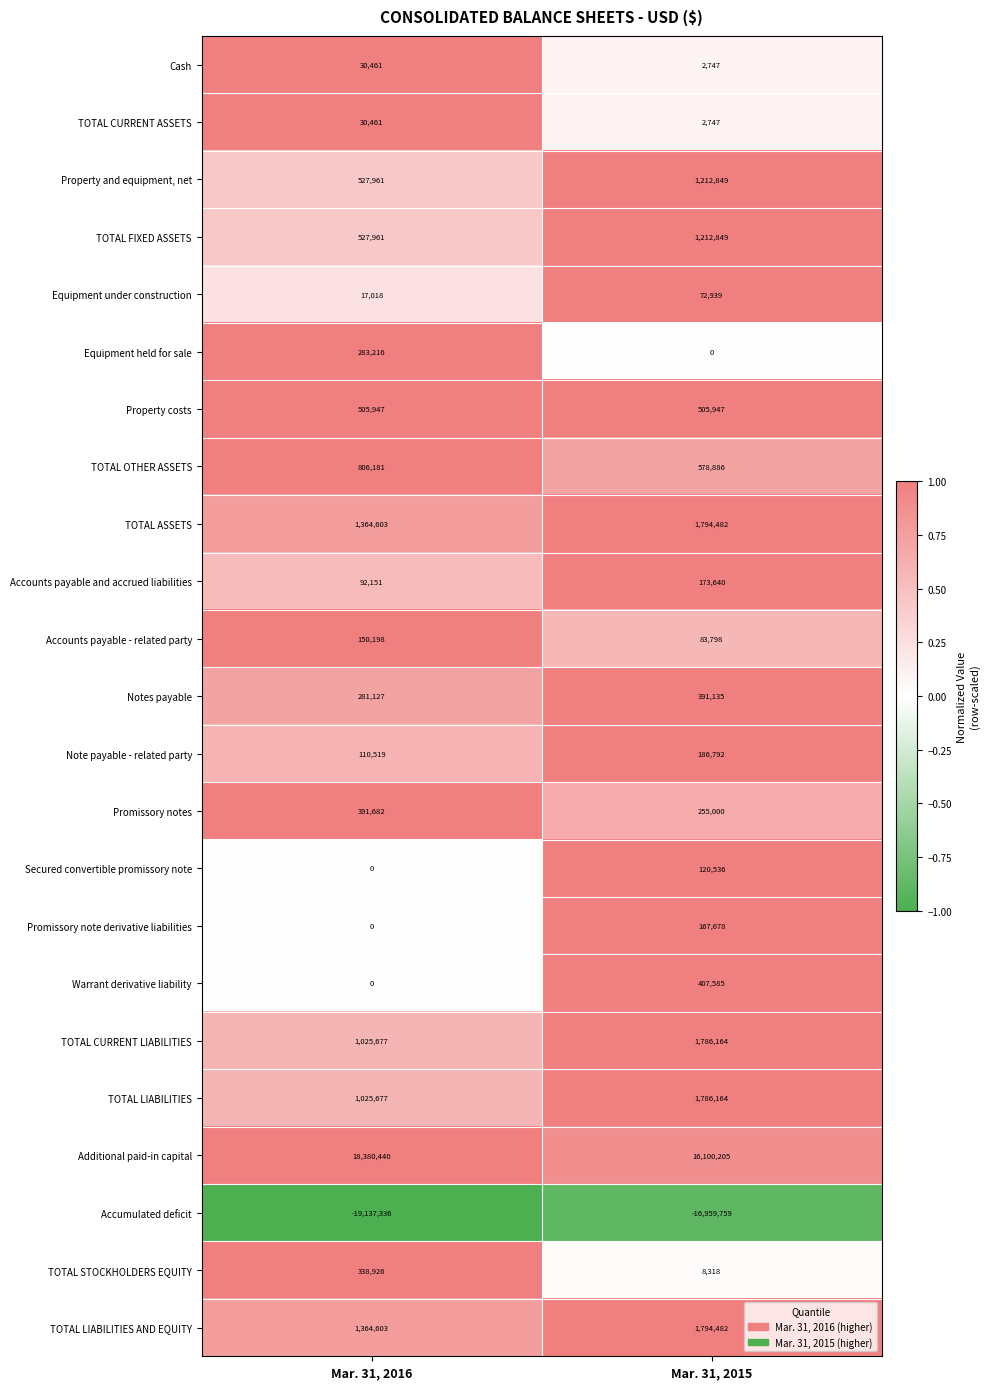

How many series are shown in this chart?

23